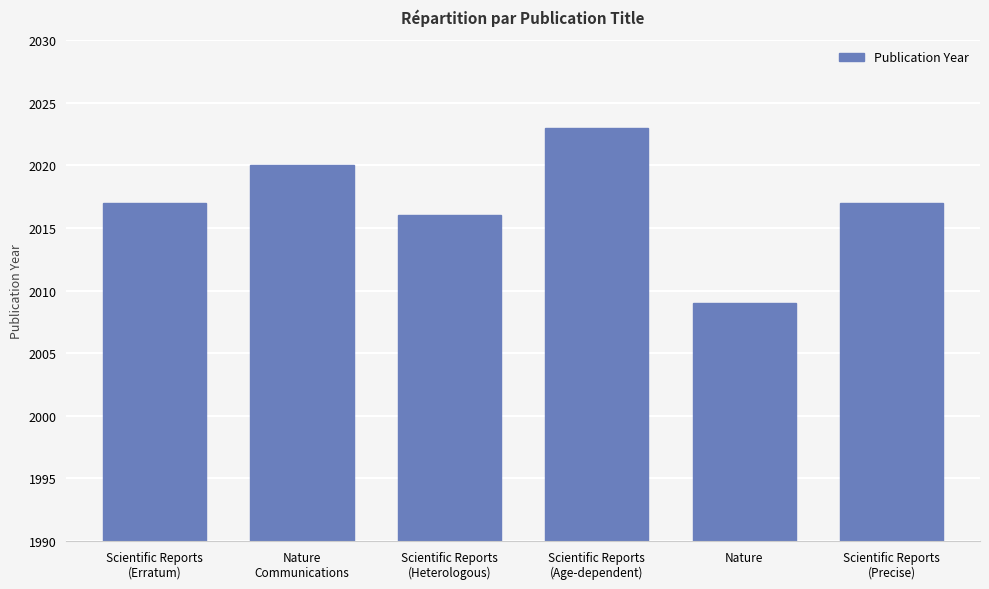

Does the chart contain stacked bars?

No